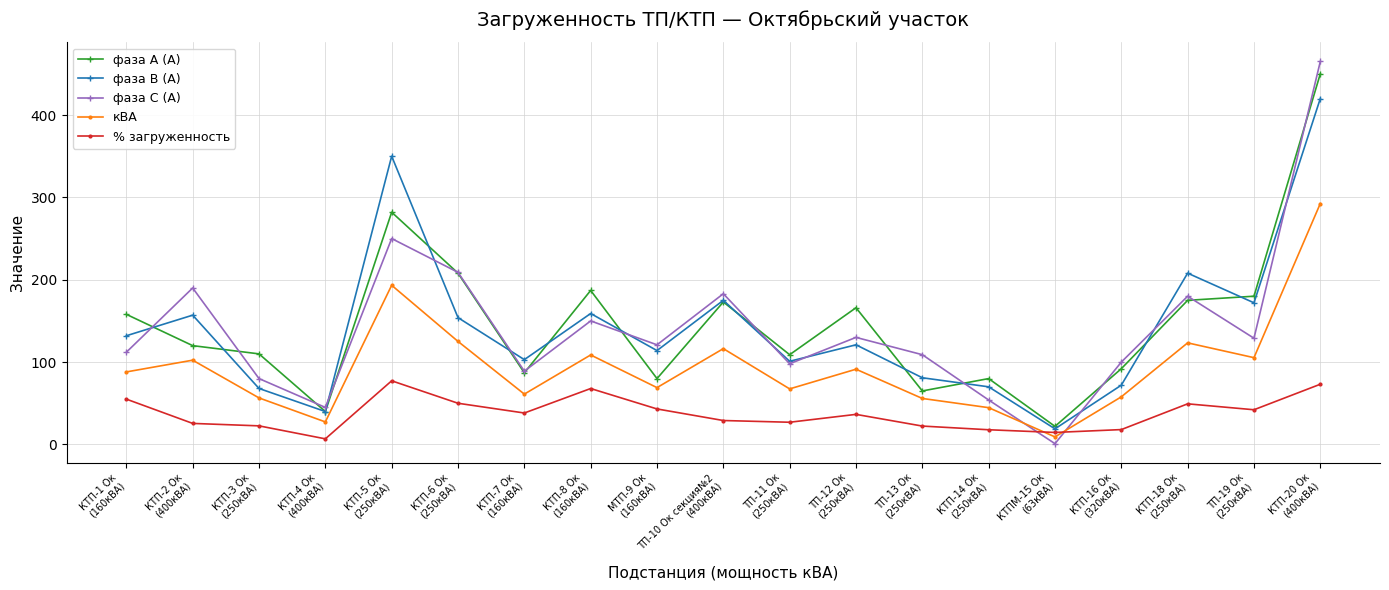

What are all the series names shown in the legend?

фаза А (А), фаза В (А), фаза С (А), кВА, % загруженность